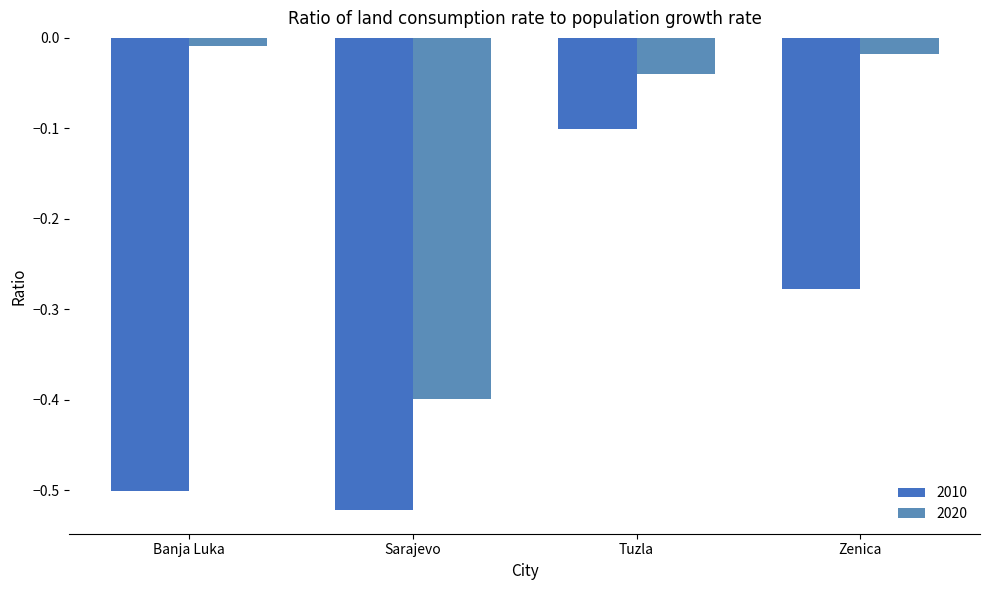

Count the number of categories in the chart.

4